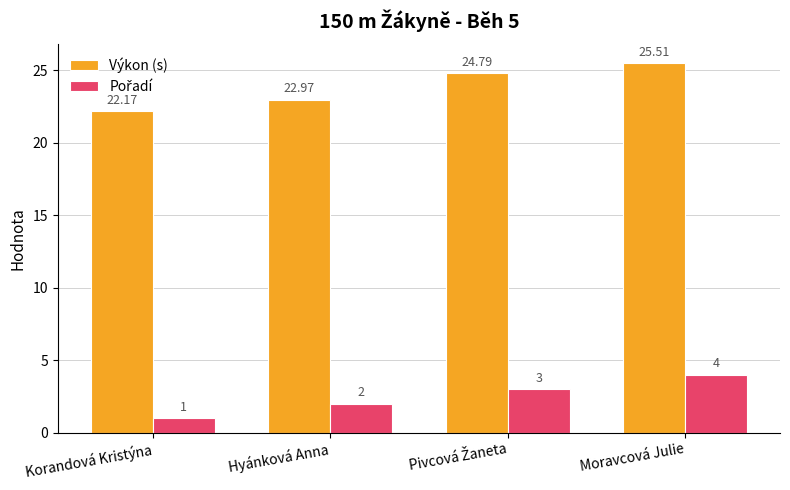

Which series has the widest spread of values?

Výkon (s)